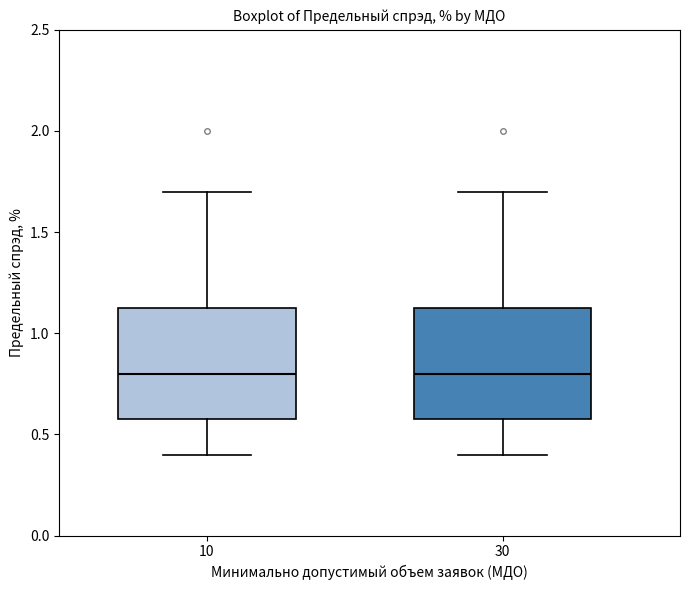

Reading left to right, transcribe this box plot: for each box, give where its median line is, the range the box spans, and where its two whiskers end, as read against the y-axis. The values are not printed on the chart, so give them approximately, as read against the axis.

10: median 0.80, box 0.60 to 1.15, whiskers 0.40 to 1.70
30: median 0.80, box 0.60 to 1.15, whiskers 0.40 to 1.70